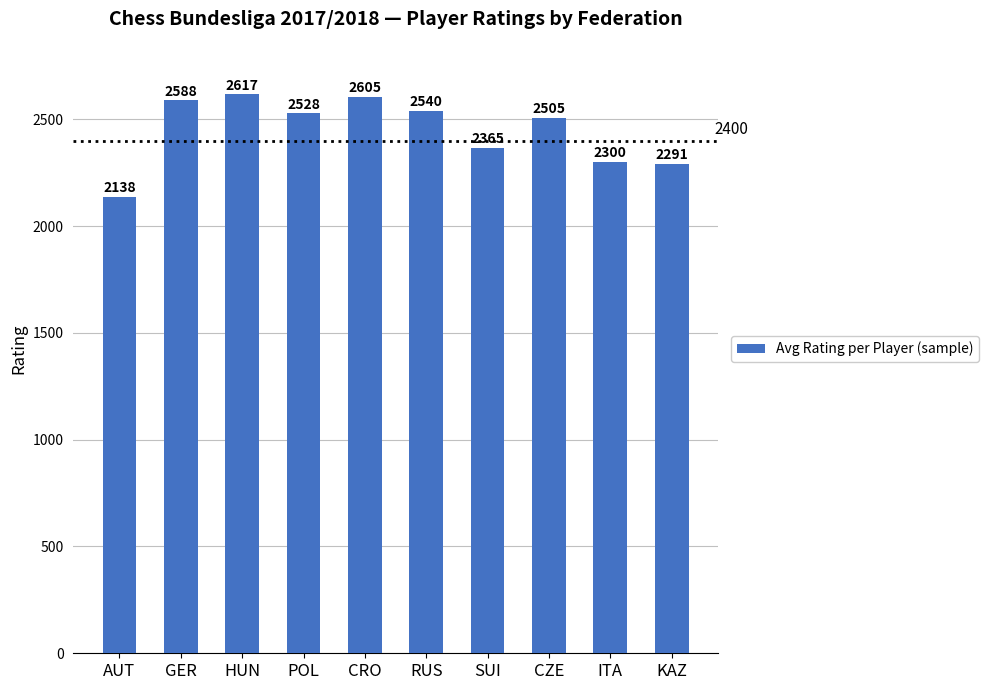

List the labels in order of value, smallest first.

AUT, KAZ, ITA, SUI, CZE, POL, RUS, GER, CRO, HUN